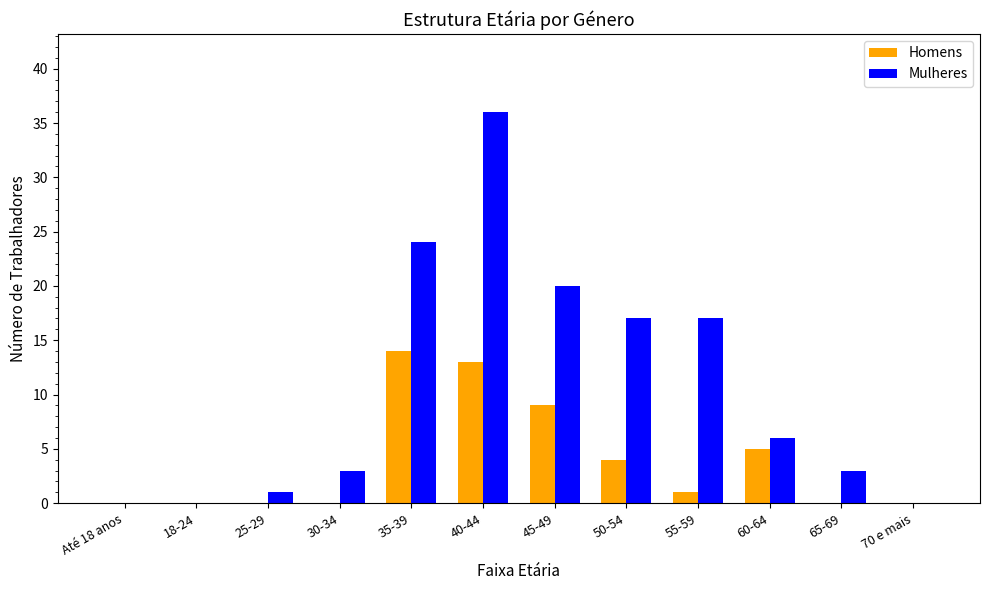

What is the difference between the Mulheres values at 60-64 and 55-59?

11